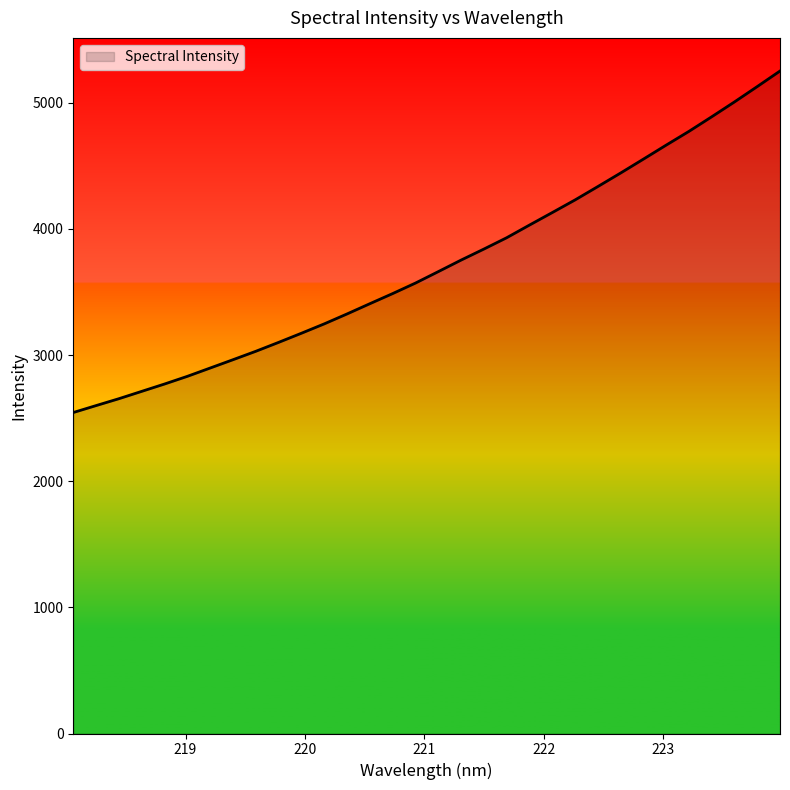

What is the greatest value displayed?

5251.2